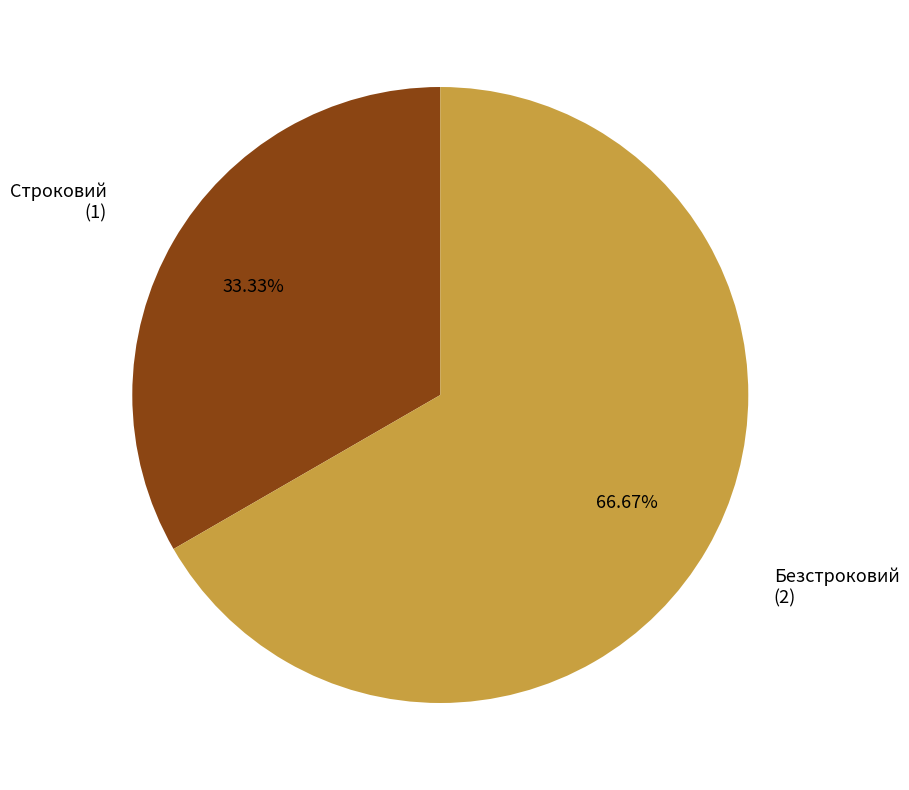

Is there any slice that represents more than half of the pie?

Yes